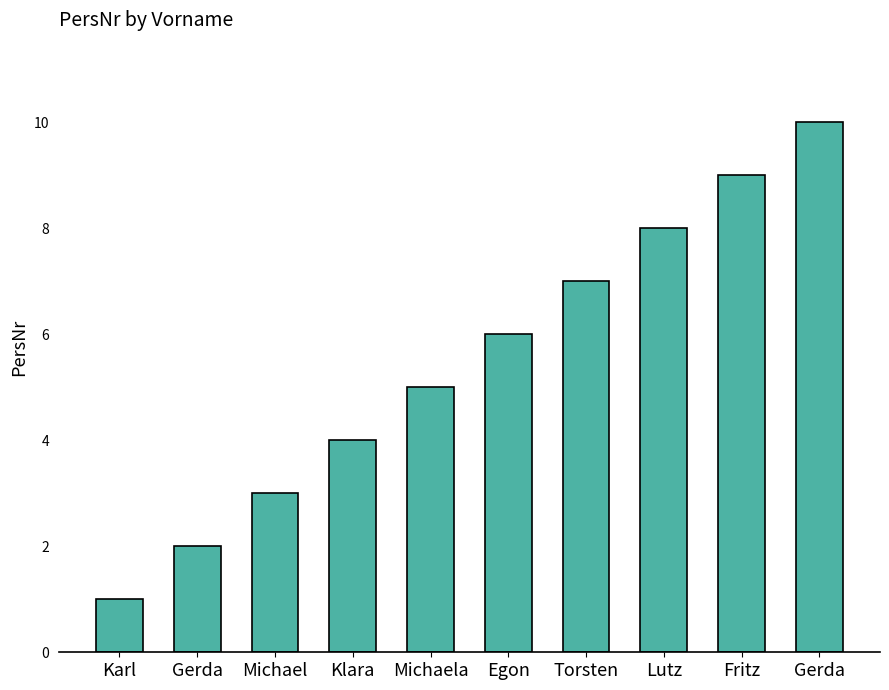

What is the difference between the maximum and minimum values?

9